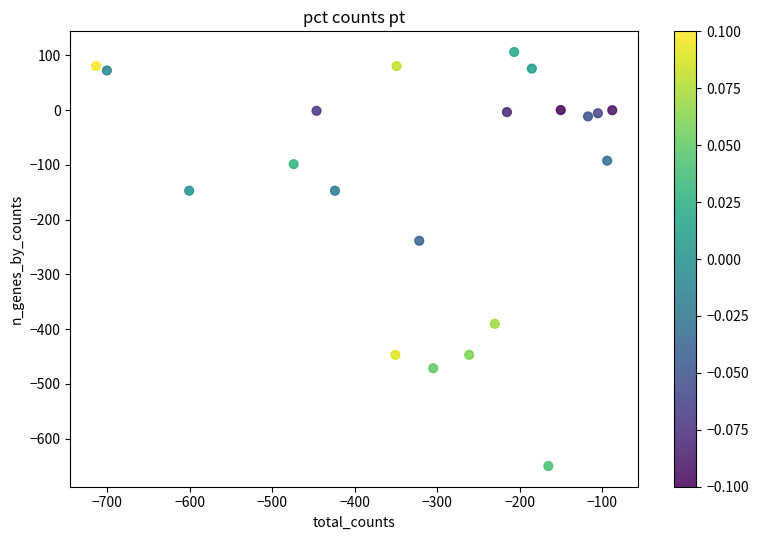

What is the range of X values (max minus min)?

625.2